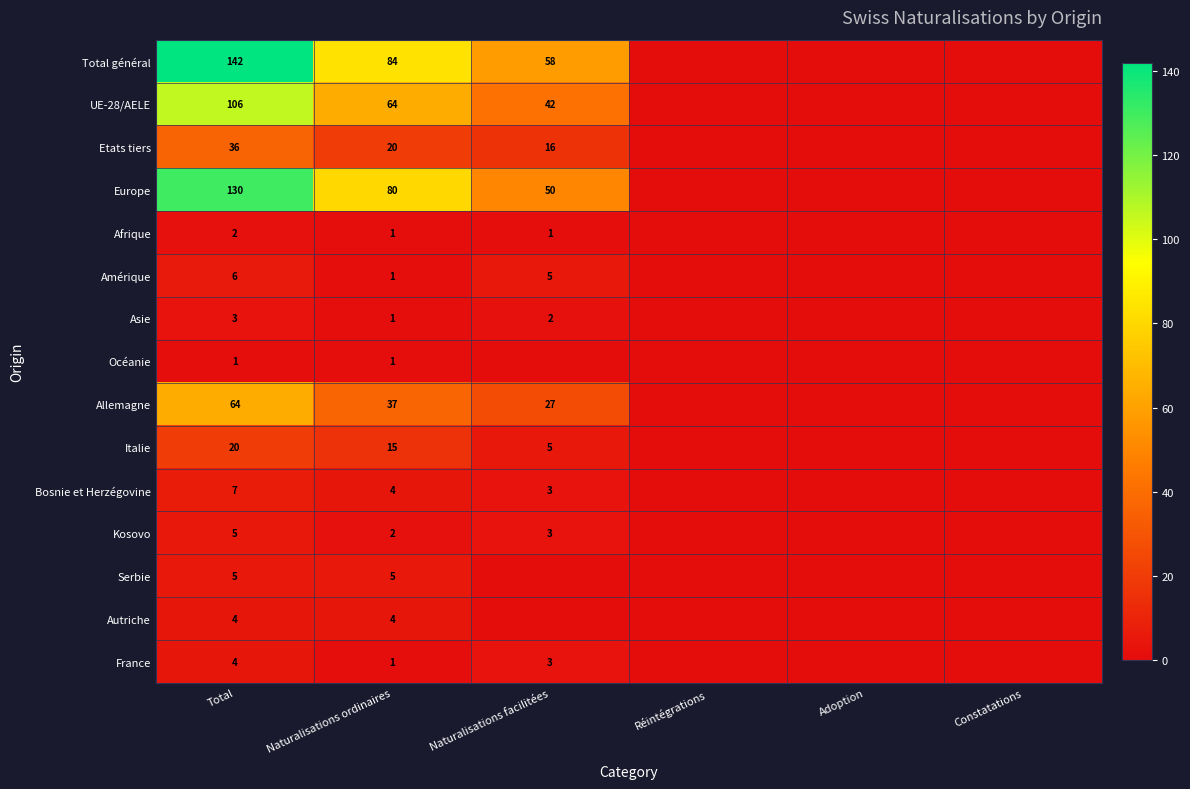

Between Total and Naturalisations ordinaires, which series saw the biggest shift?

Total général